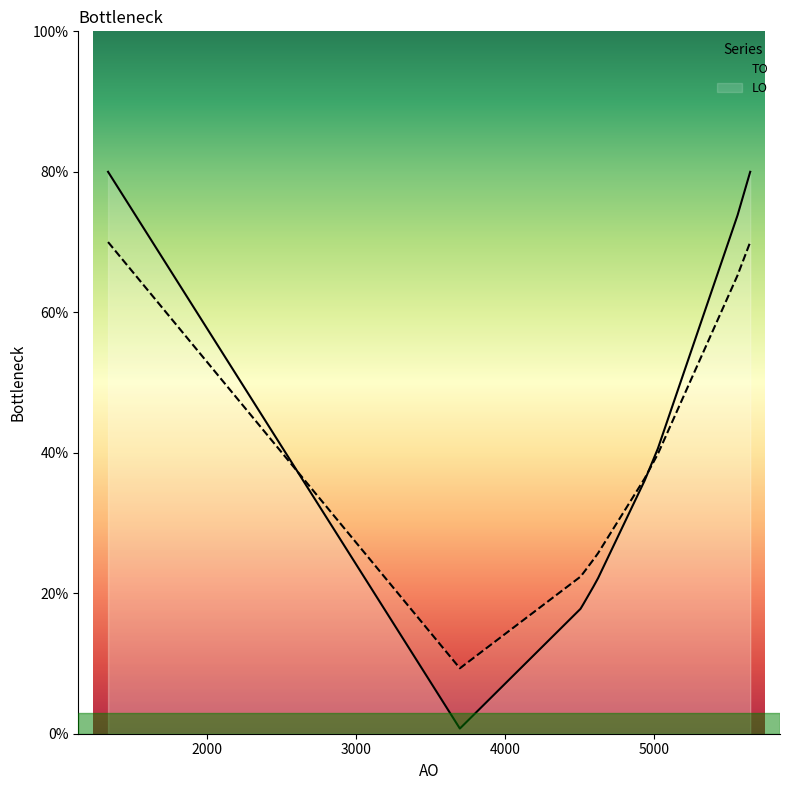

What is the smallest value displayed?

0.7